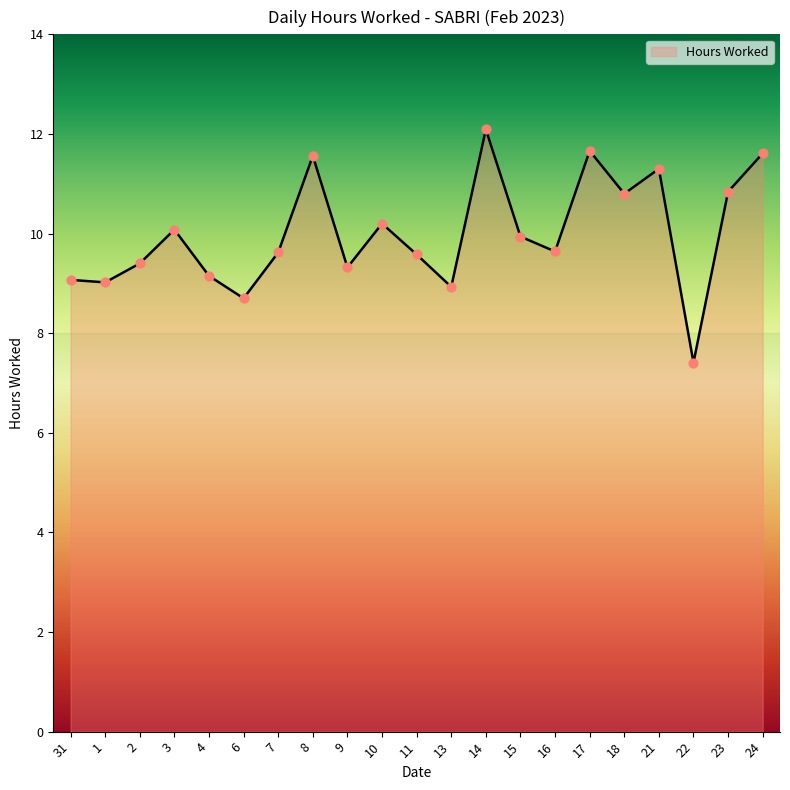

Approximately how many times larger is the value at 24 compared to 6?

1.3